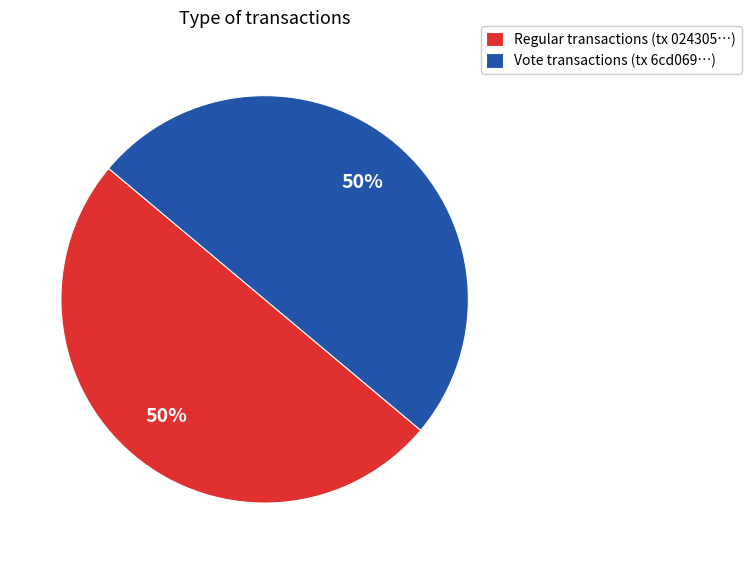

How many slices are in this pie chart?

2